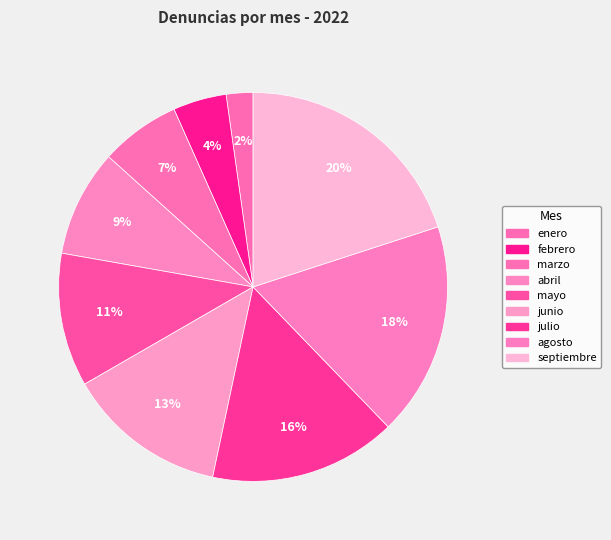

What is the largest slice in the pie chart?

septiembre